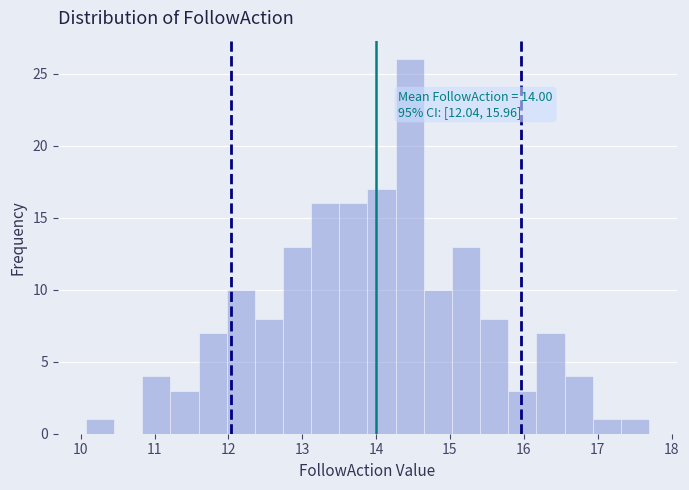

Around what value on the x-axis is the tallest bar? Give the approximate position of its centre, as read against the axis.

14.5